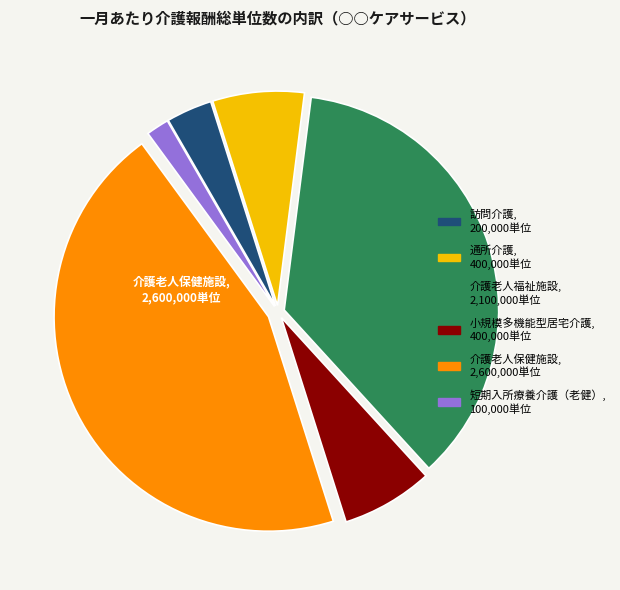

What is the smallest slice in the pie chart?

短期入所療養介護（老健）